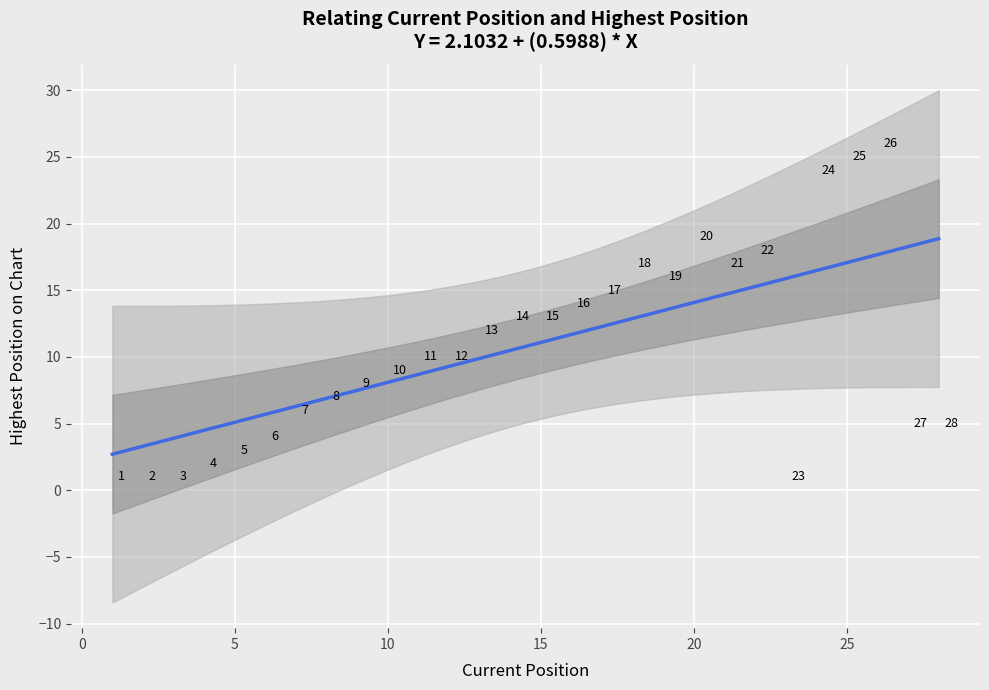

What Y value in the scatter plot is closest to 13?

13